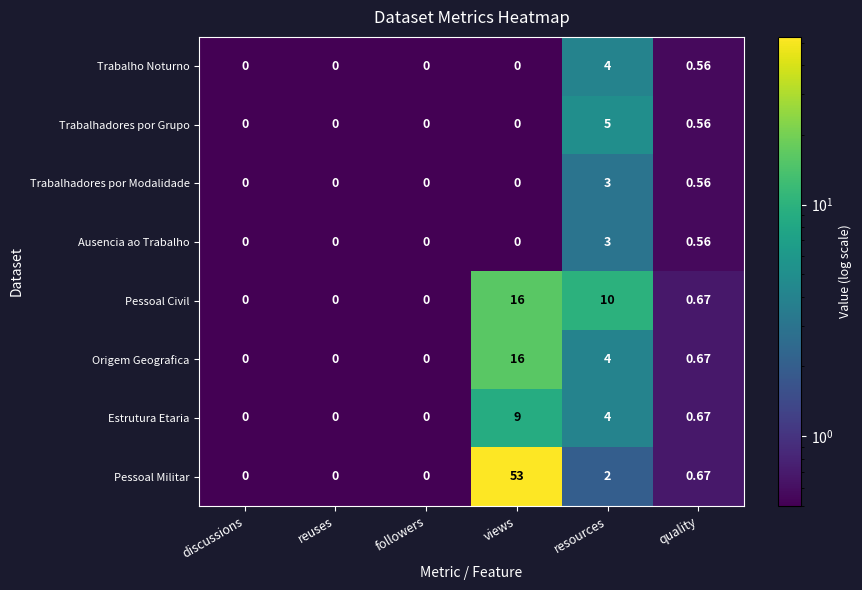

Which series has the largest total across all categories?

Pessoal Militar